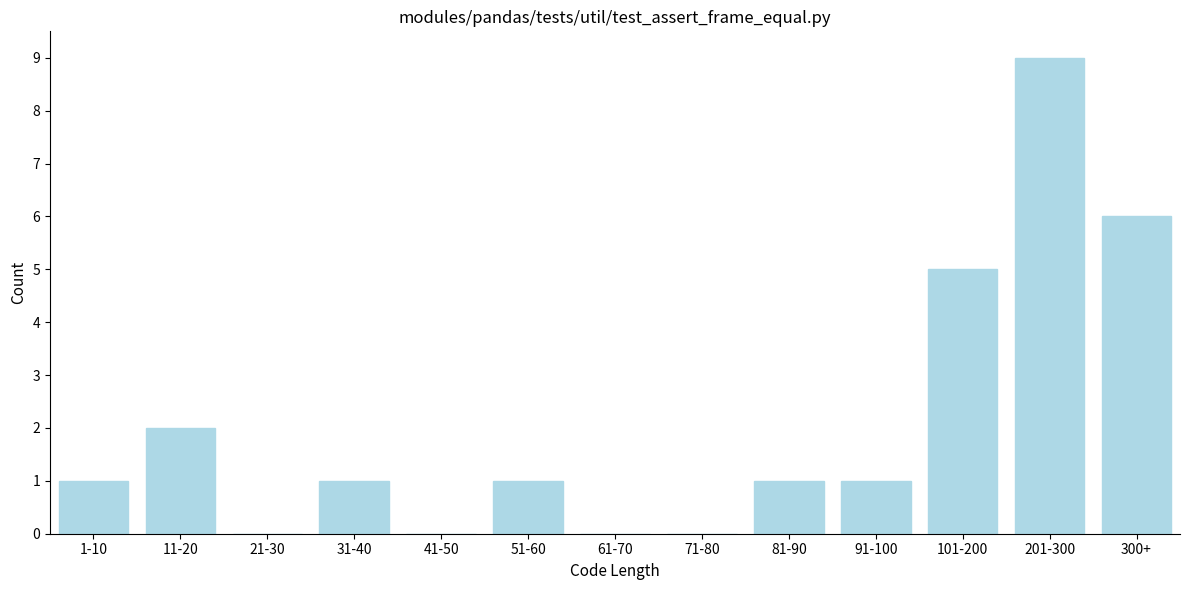

Reading left to right, extract all data points from this chart.

1-10=1	11-20=2	21-30=0	31-40=1	41-50=0	51-60=1	61-70=0	71-80=0	81-90=1	91-100=1	101-200=5	201-300=9	300+=6